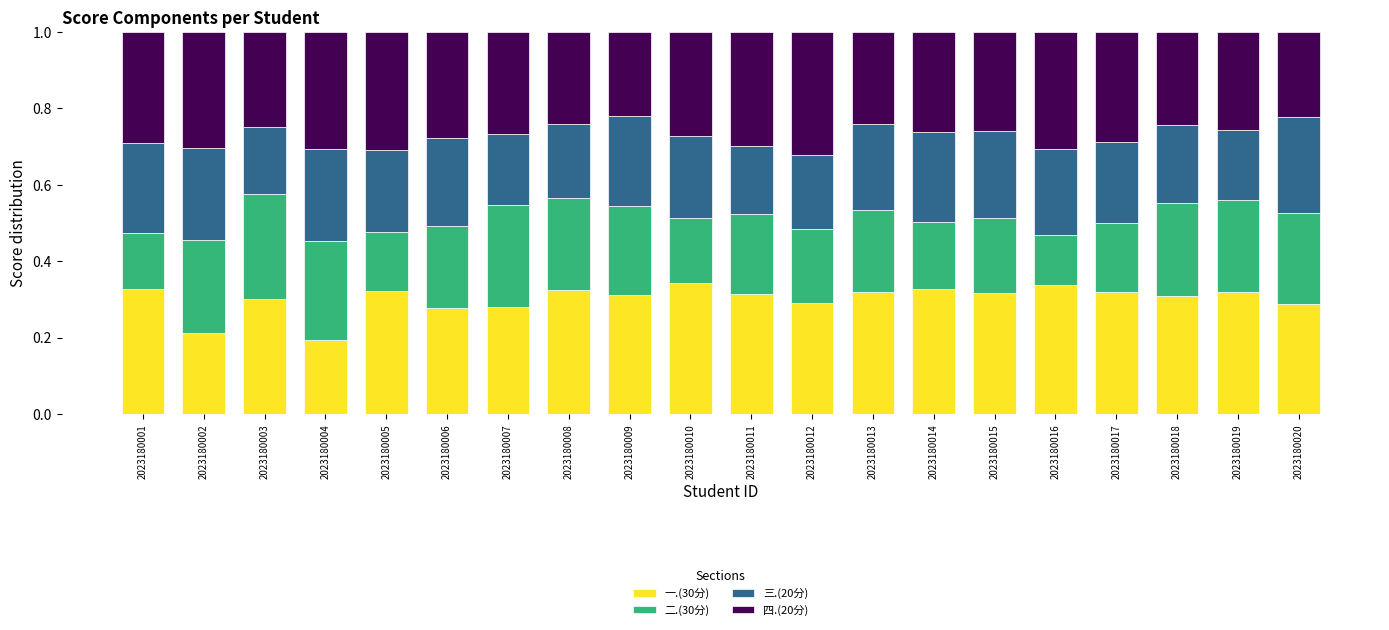

What is the total value across all series at 2023180015?

1.0